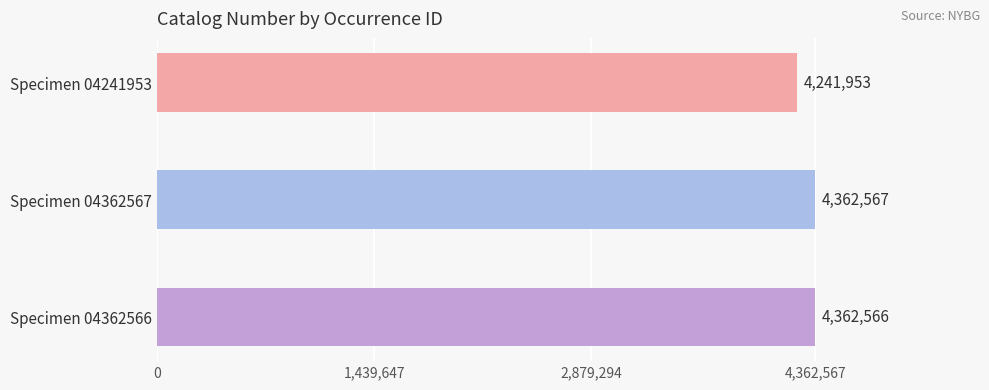

What is the label of the 3rd bar from the bottom?

Specimen 04241953